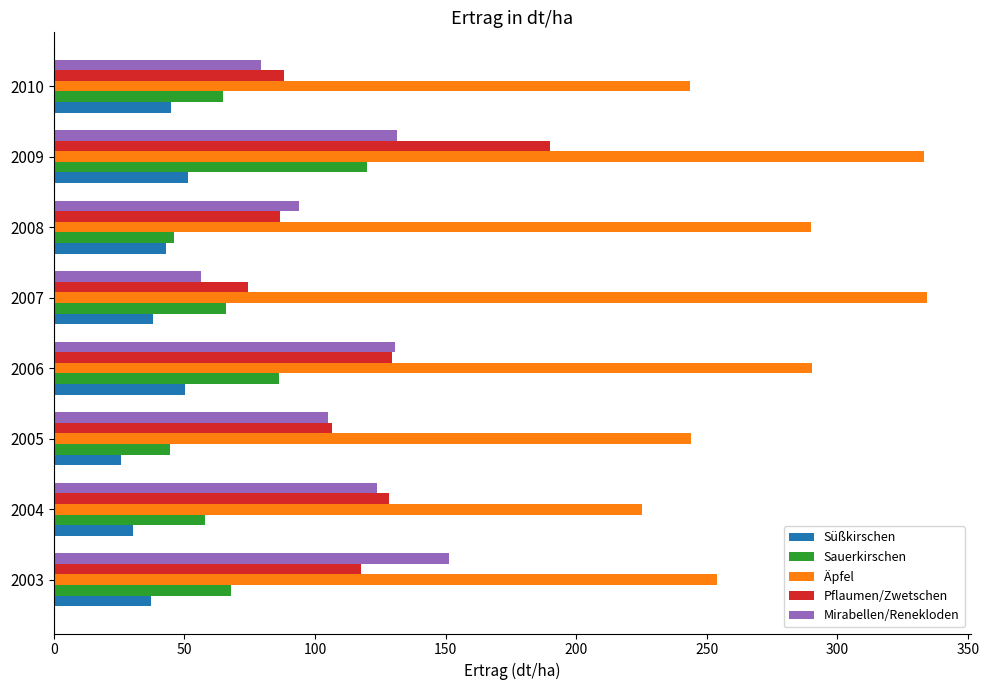

What is the average value of the Sauerkirschen series?

69.2